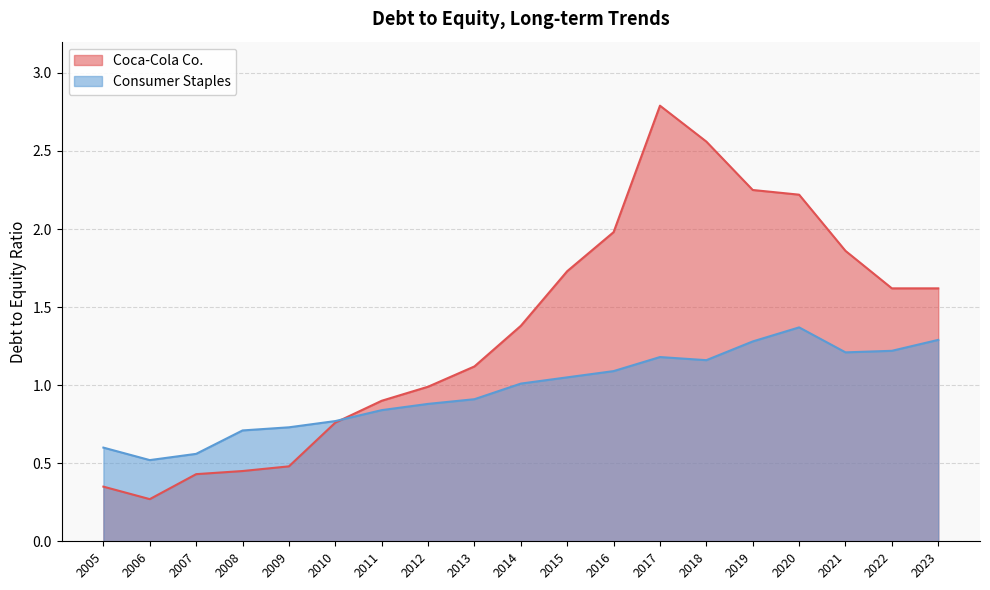

What is the spread (max minus min) of values at 2014?

0.4